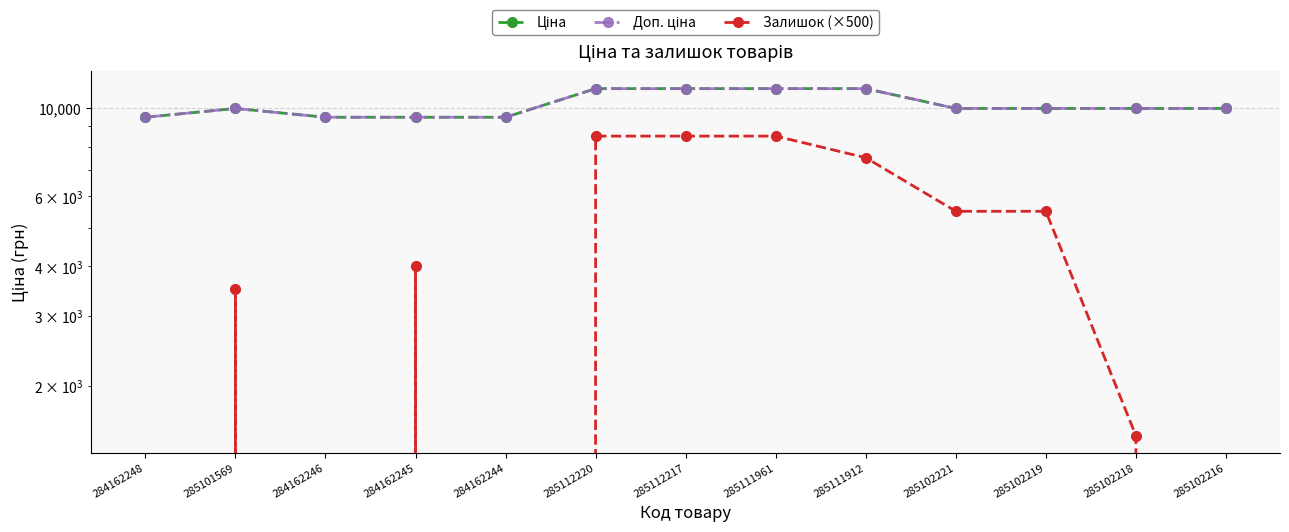

At which label does Залишок (×500) first exceed 4000?

285112220